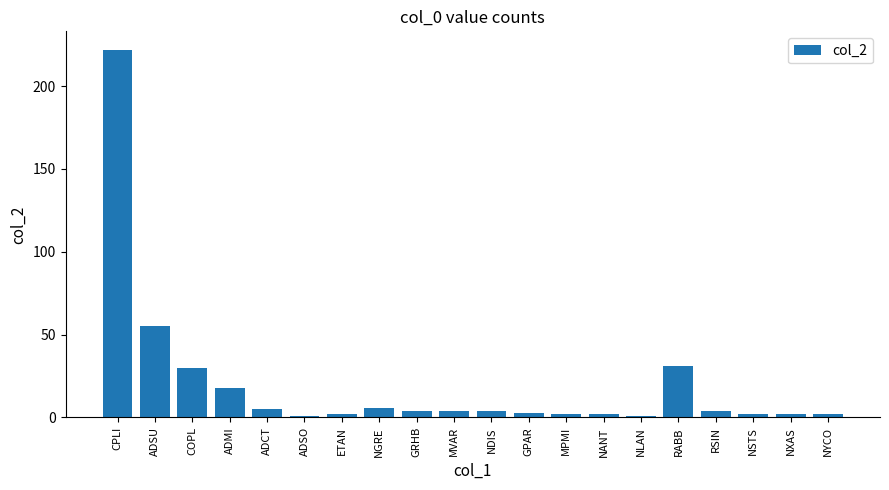

What is the greatest value displayed?

222